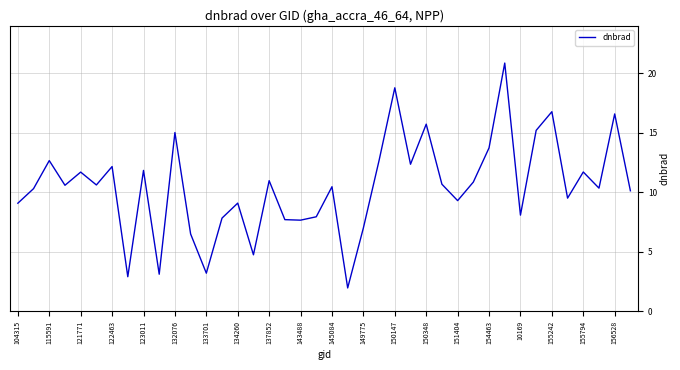

What is the sum of all values?

418.8